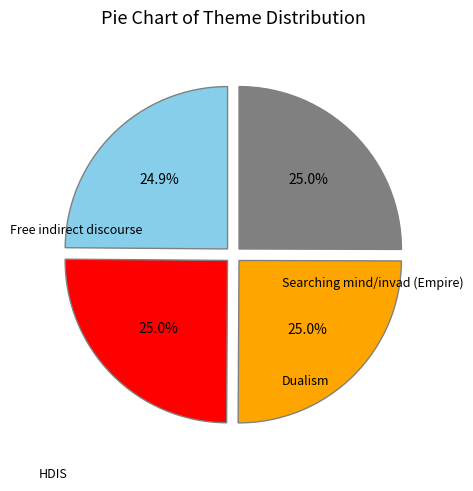

Is there a majority slice in this chart?

No